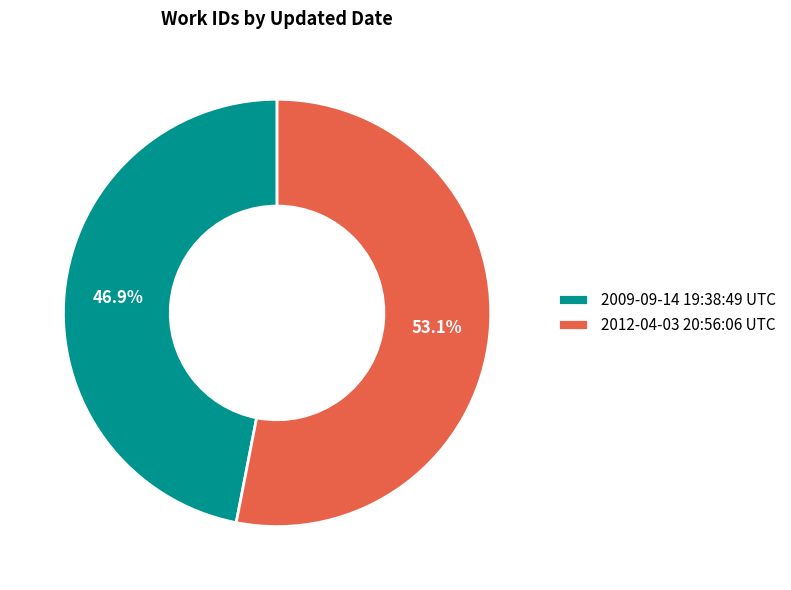

Count the number of slices in the pie.

2